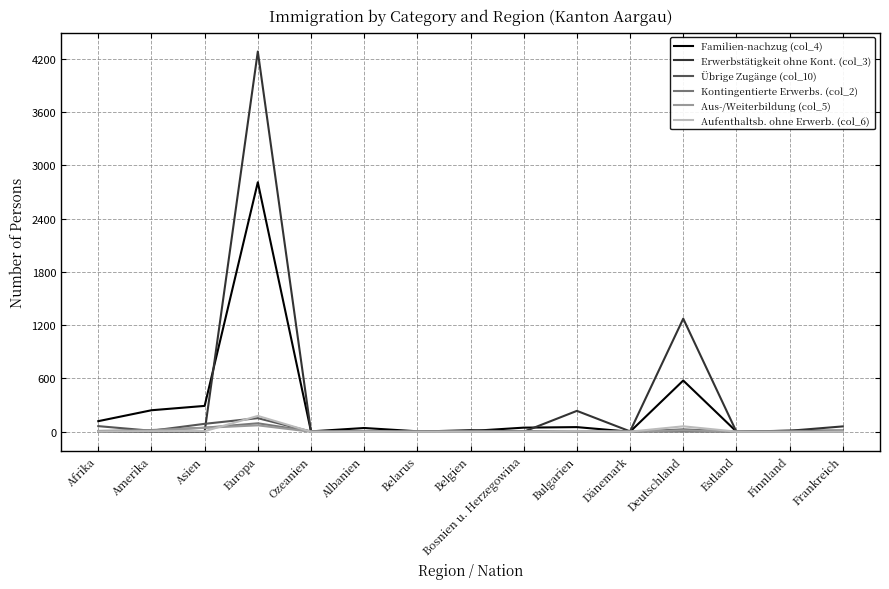

What is the sum of all Übrige Zugänge (col_10) values?

353